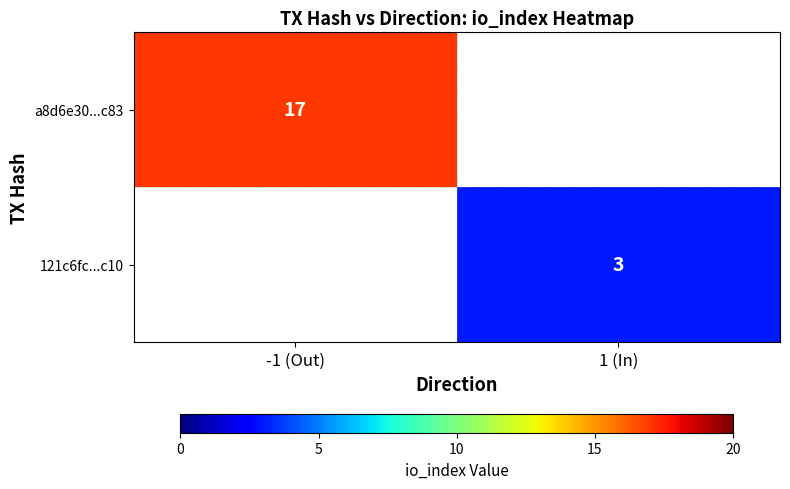

Is it true that 121c6fc...c10 equals 4 at 1 (In)?

False